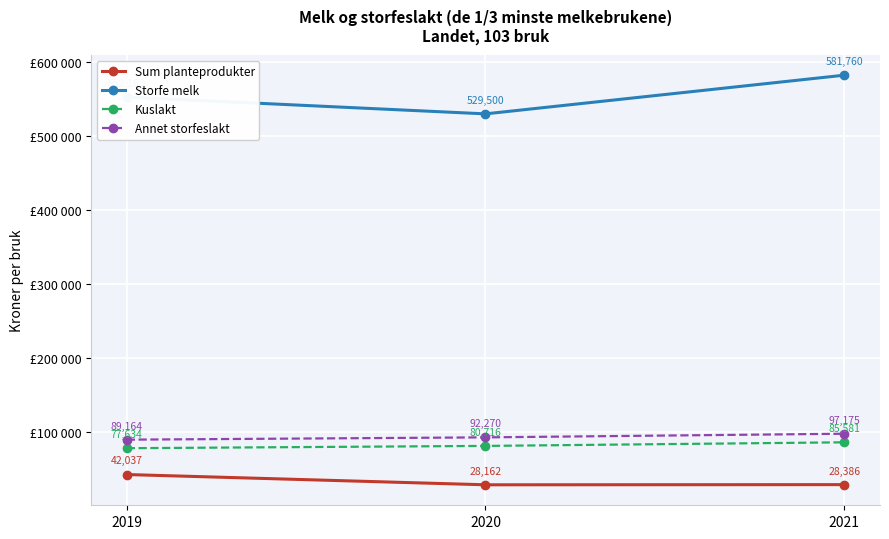

Which has a higher value, 2021 or 2020?

2021